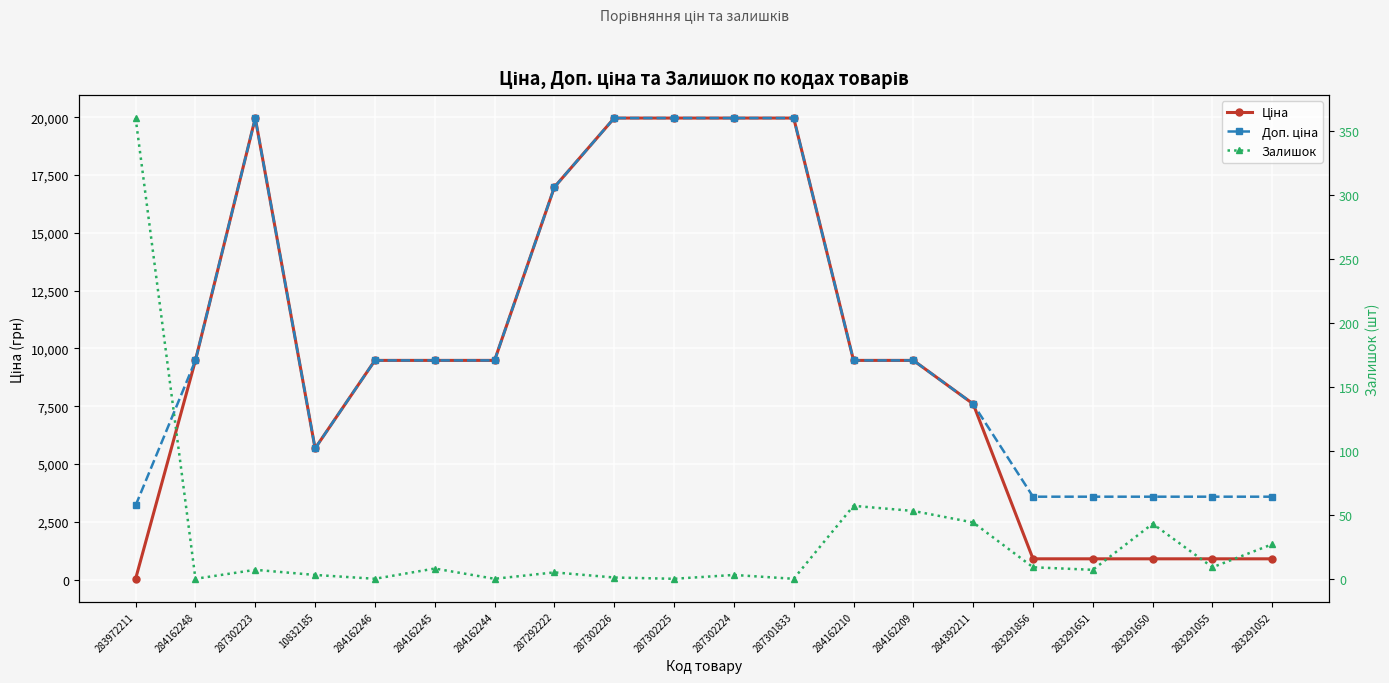

The value of Доп. ціна at 283291052 is 3583.6. True or false?

True